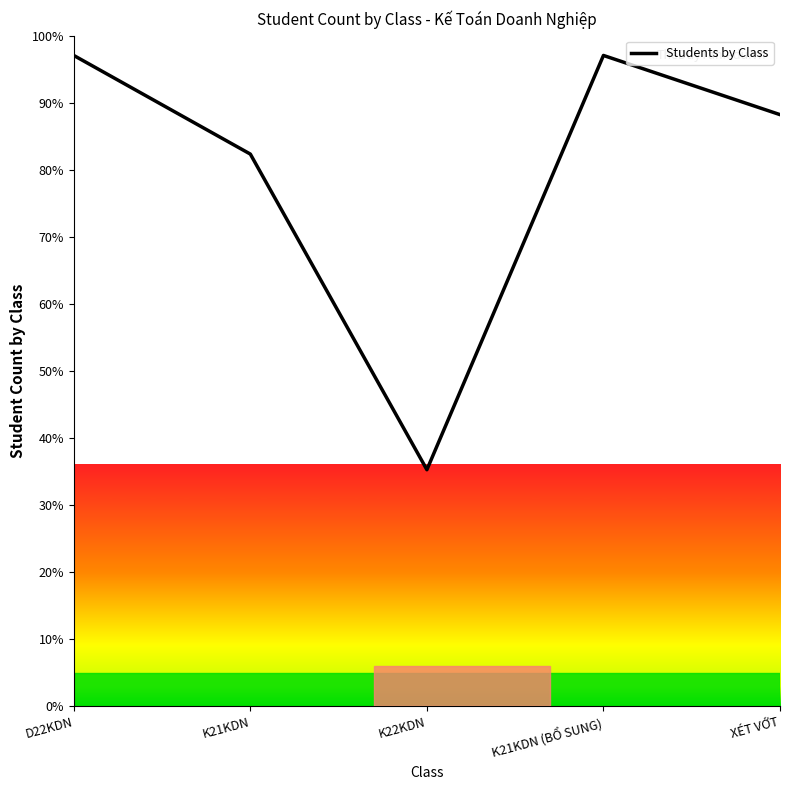

What is the average value?

80.0